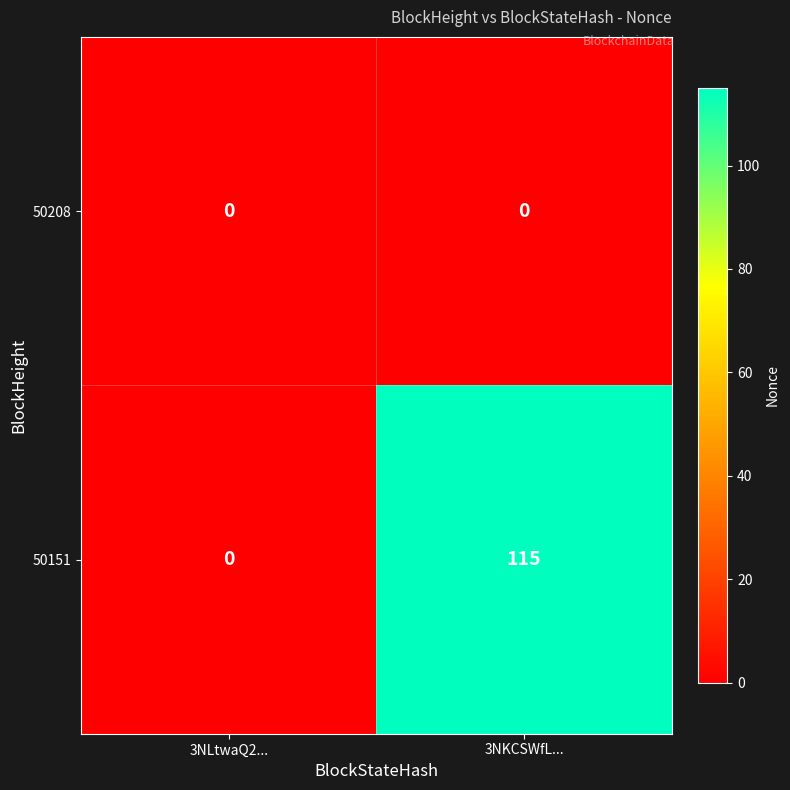

How many data points does each series have?

2